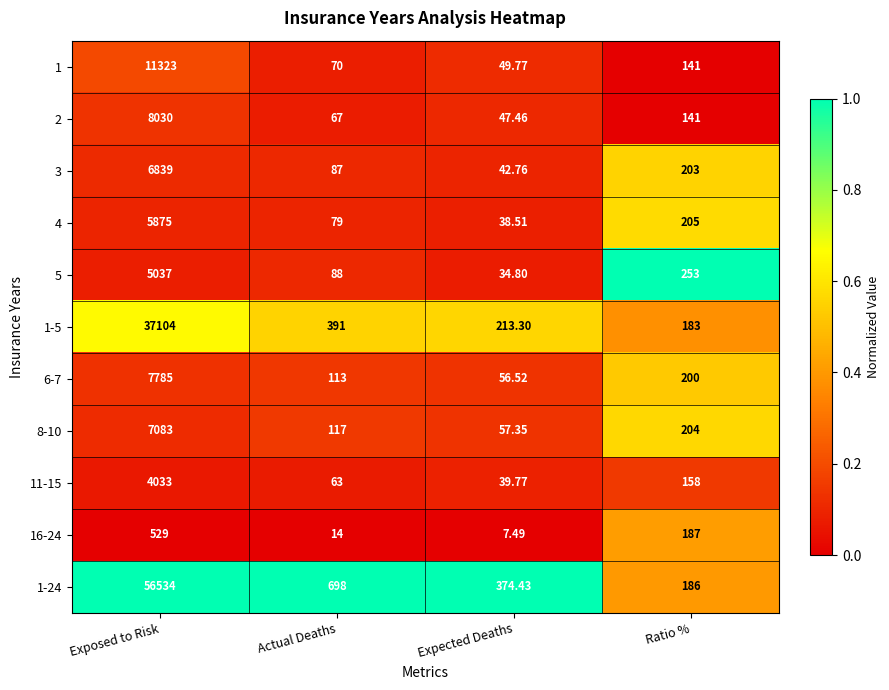

List the series in order of their peak value, lowest first.

16-24, 11-15, 5, 4, 3, 8-10, 6-7, 2, 1, 1-5, 1-24